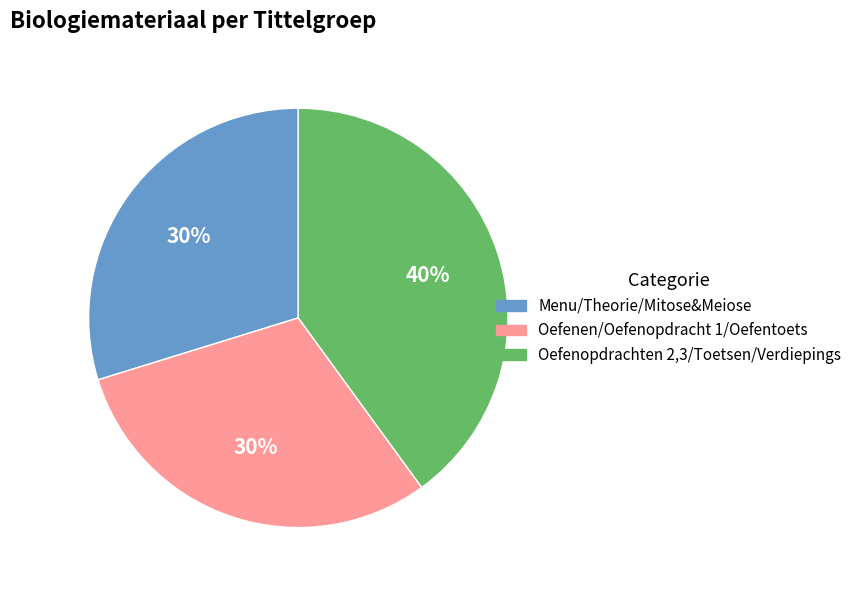

To the nearest percent, what is the average slice percentage?

33%